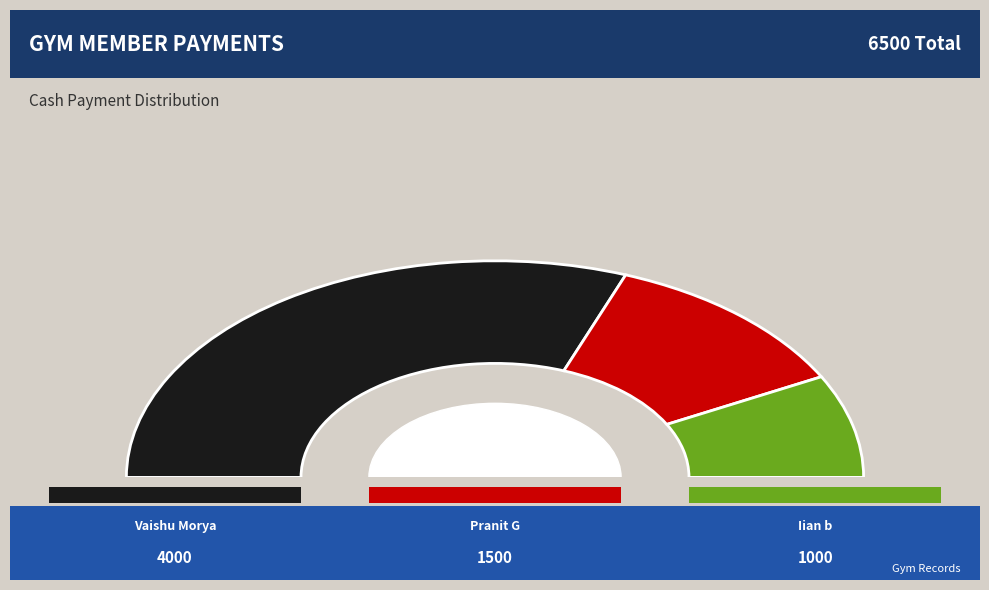

Which category has the smallest portion of the pie?

Iian b